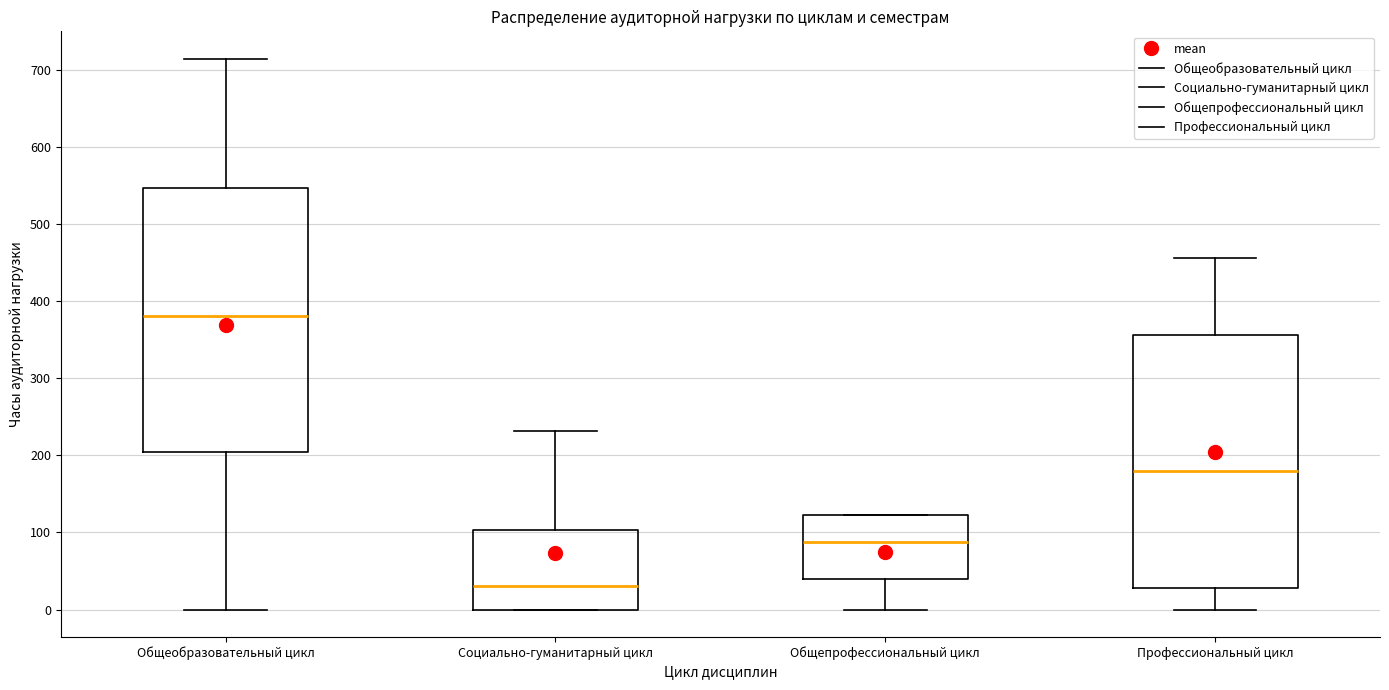

Reading left to right, transcribe this box plot: for each box, give where its median line is, the range the box spans, and where its two whiskers end, as read against the y-axis. The values are not printed on the chart, so give them approximately, as read against the axis.

Общеобразовательный цикл: median 380, box 200 to 550, whiskers 0 to 710
Социально-гуманитарный цикл: median 30, box 0 to 100, whiskers 0 to 230
Общепрофессиональный цикл: median 90, box 40 to 120, whiskers 0 to 120
Профессиональный цикл: median 180, box 30 to 360, whiskers 0 to 460